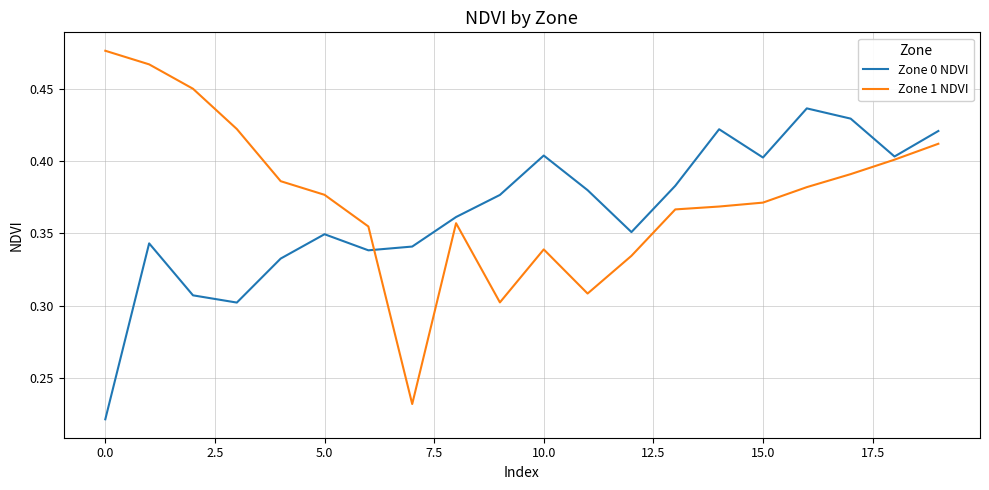

Rank the series by their maximum value, from highest to lowest.

Zone 1 NDVI, Zone 0 NDVI